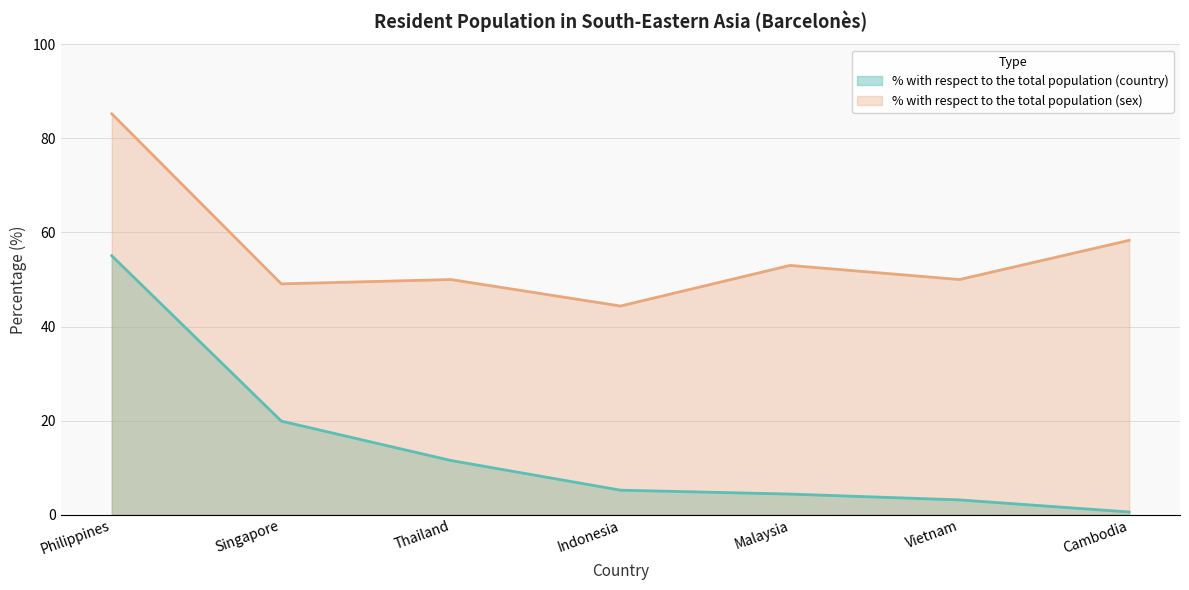

Which category has the lowest value across all series?

Cambodia